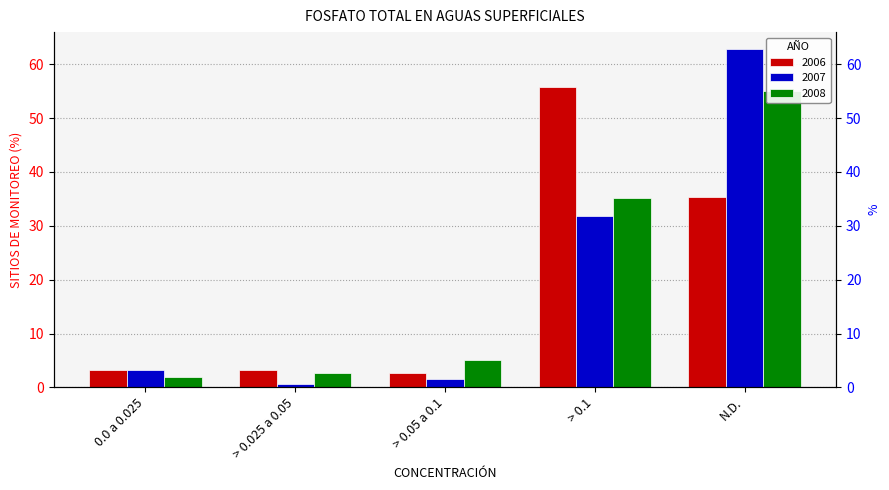

What is the highest value of the 2007 series?

62.8